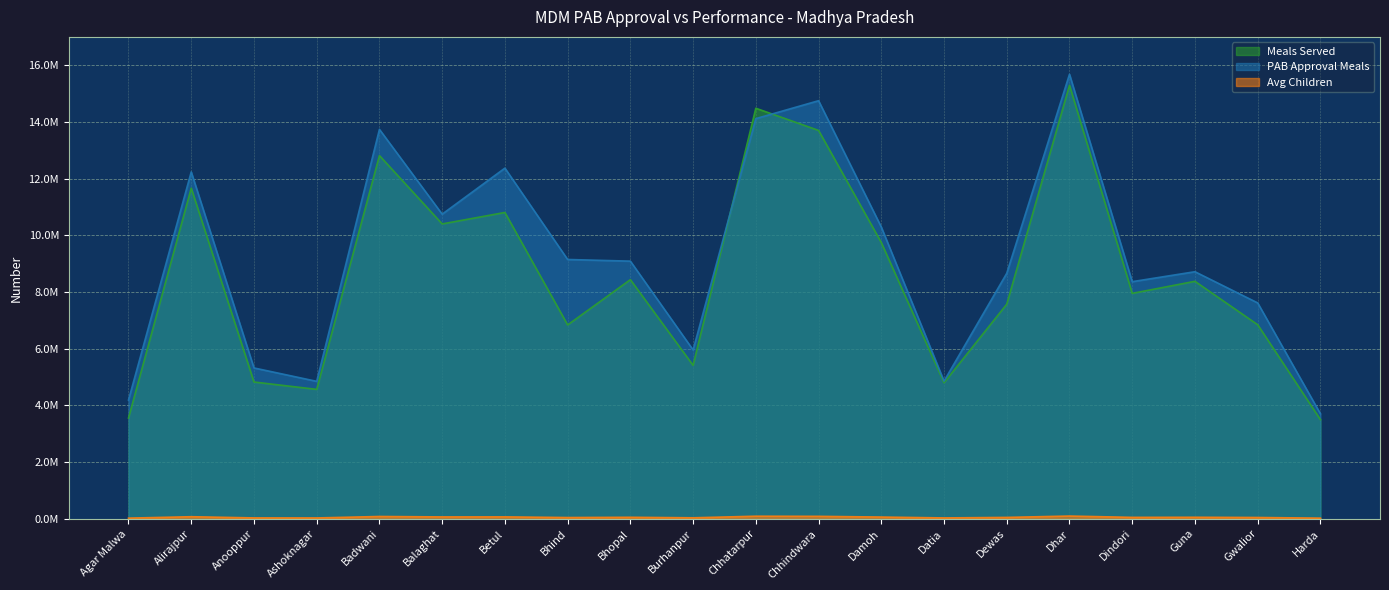

List the series in order of their peak value, highest first.

PAB Approval Meals, Meals Served, Avg Children